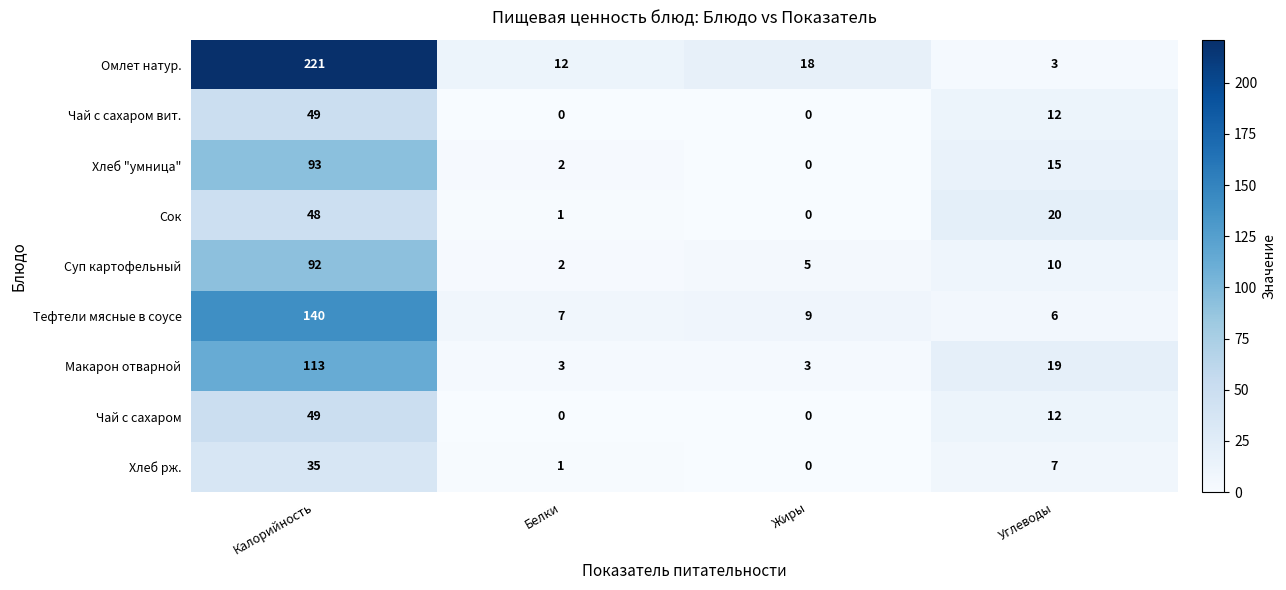

What is the total value across all series at Жиры?

35